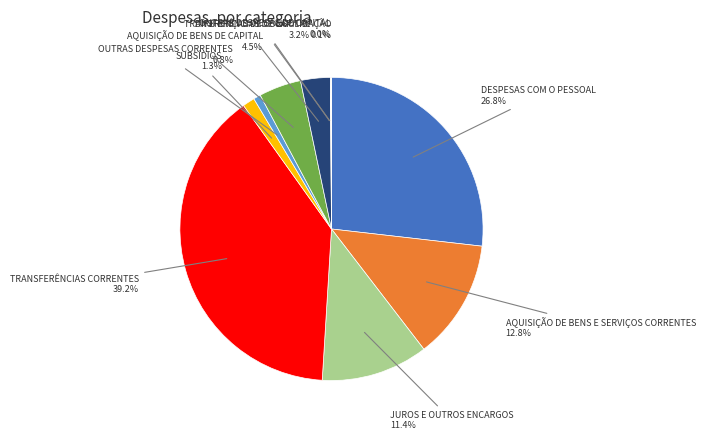

Does any single category account for the majority?

No